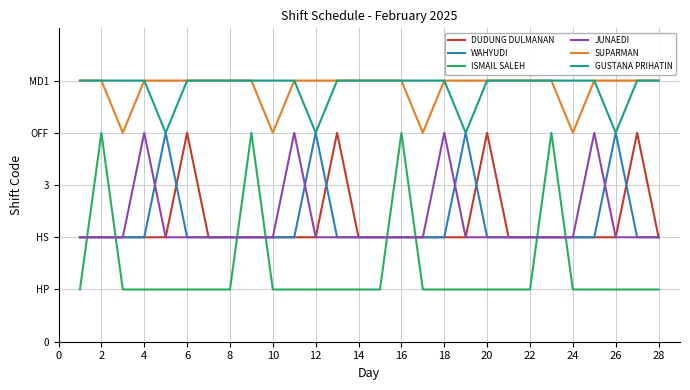

True or false: DUDUNG DULMANAN has more than 2 interior local peaks.

True